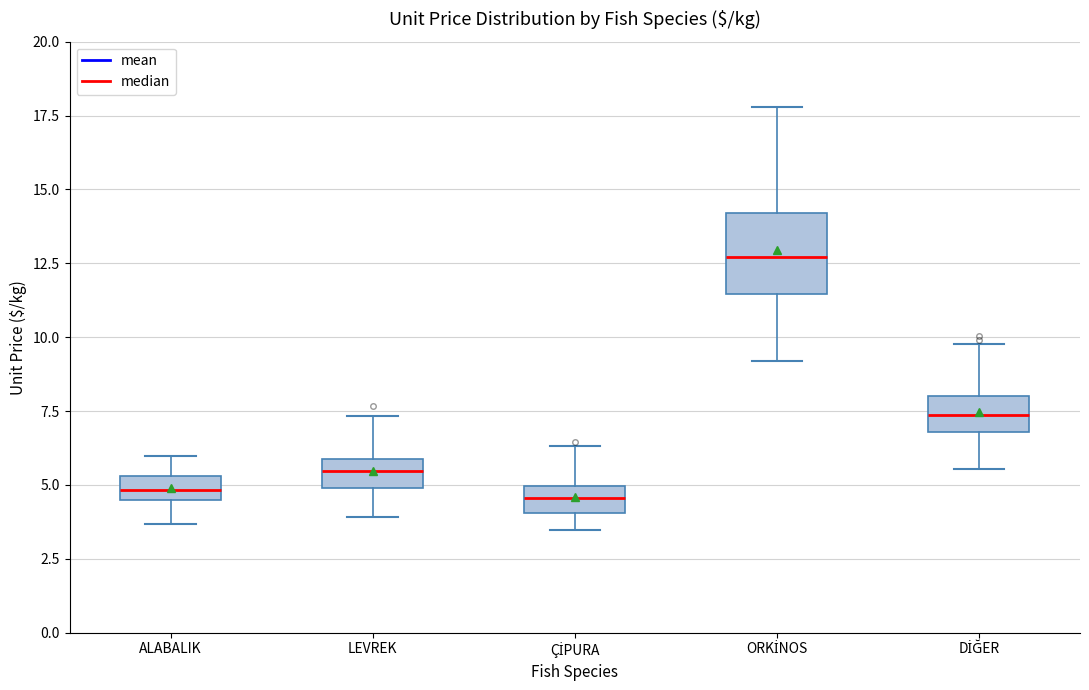

Which box is the tallest, from its lower edge to its upper edge?

ORKİNOS